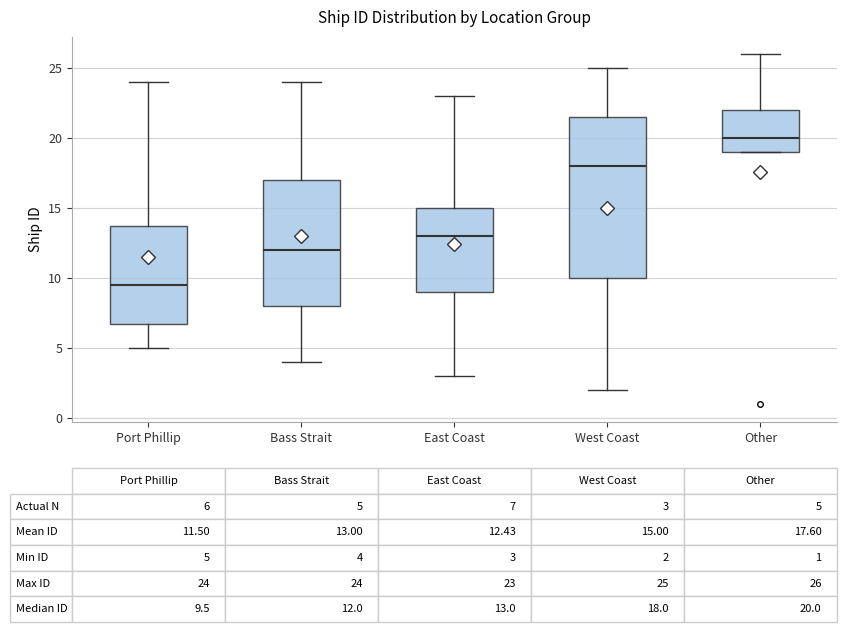

Which box has the lowest median line?

Port Phillip